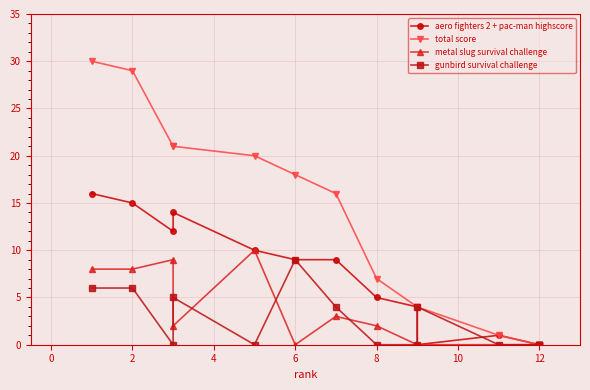

True or false: metal slug survival challenge and aero fighters 2 + pac-man highscore intersect in this chart.

False